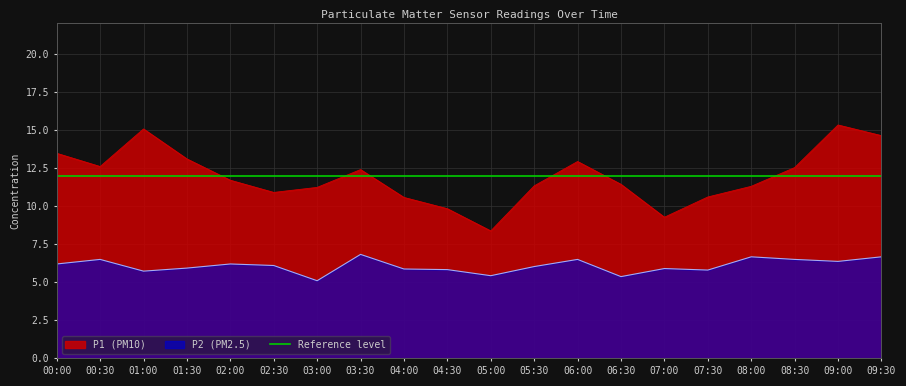

The value of P1 at 03:30 is 16.4. True or false?

False